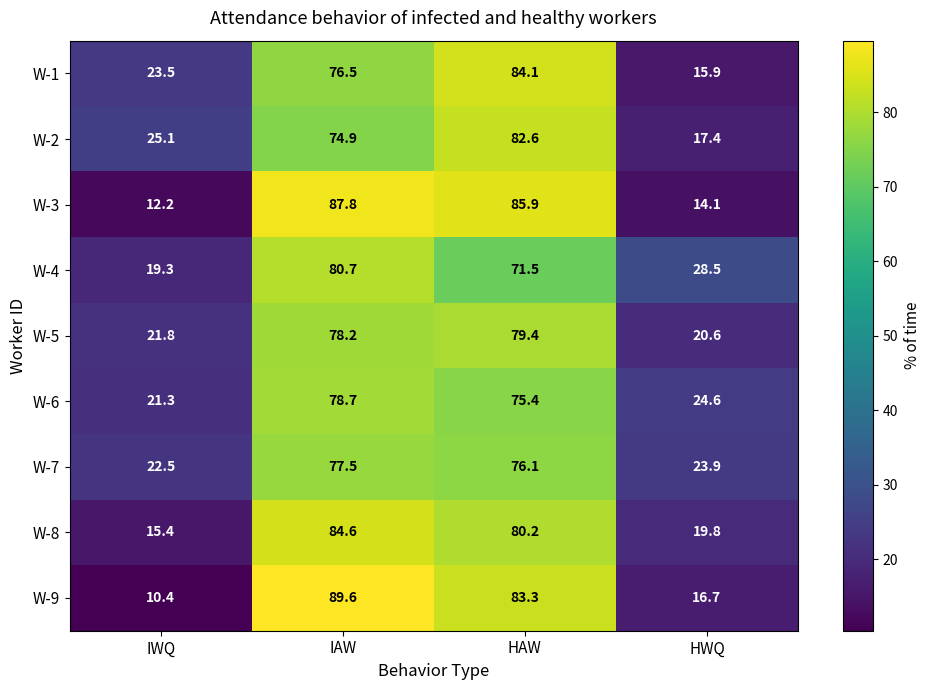

What is the maximum value shown in the chart?

89.6